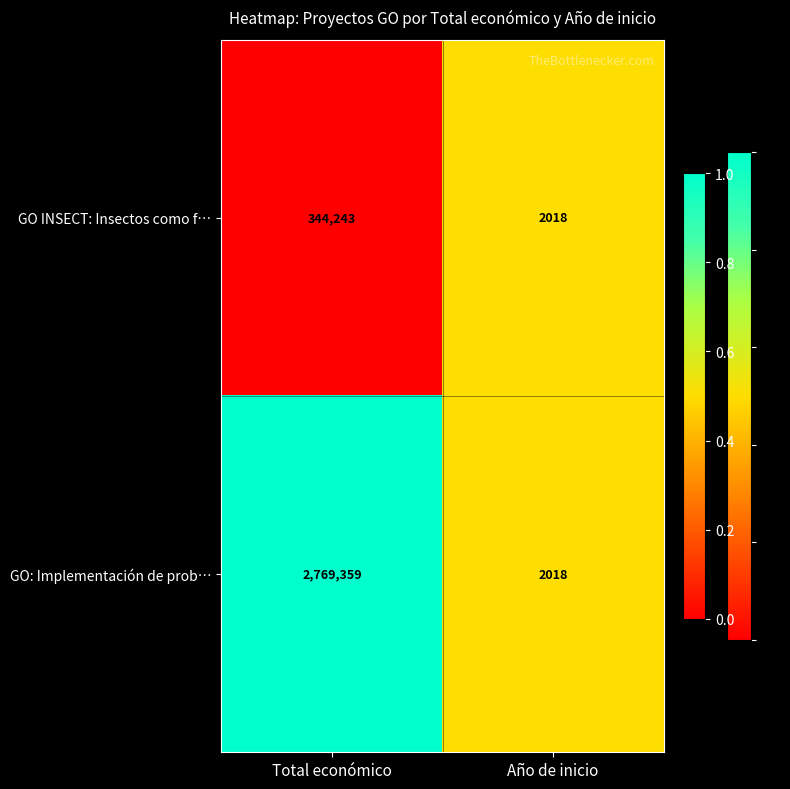

Reading left to right, extract all data points from this chart.

GO INSECT: Insectos como f…: Total económico=344243	Año de inicio=2018
GO: Implementación de prob…: Total económico=2769359	Año de inicio=2018